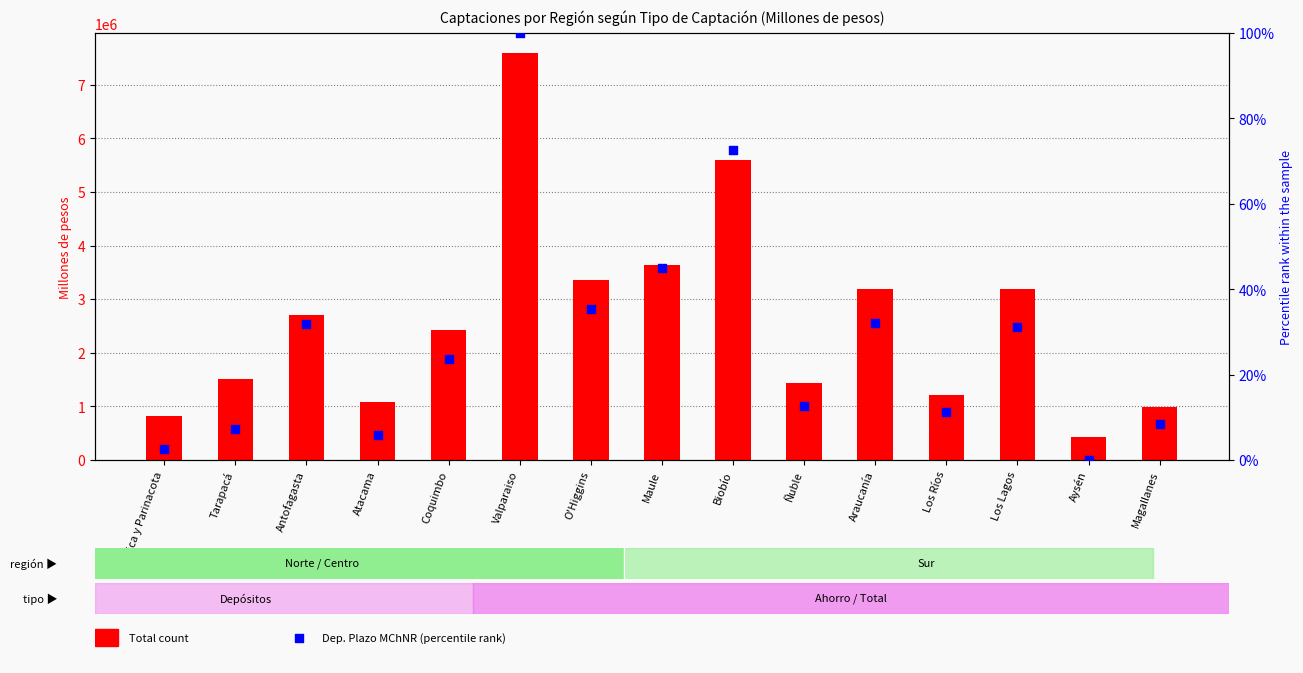

At which category is the sum across all series the highest?

Valparaiso